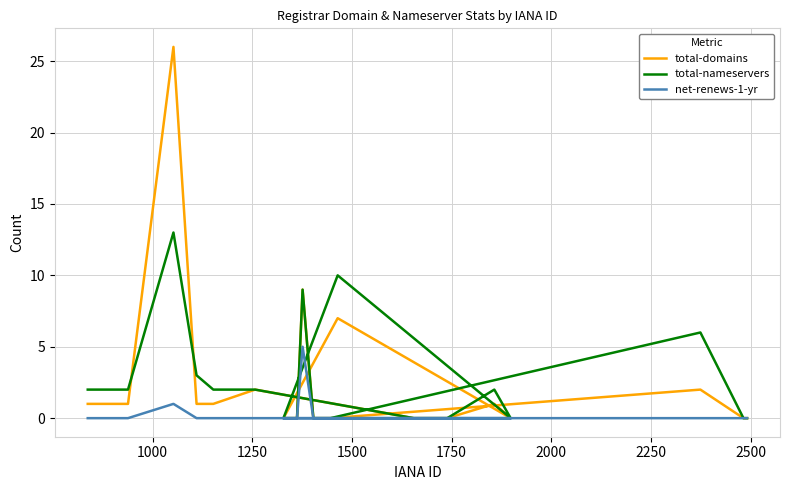

What is the difference between the maximum and minimum values in the total-domains series?

26